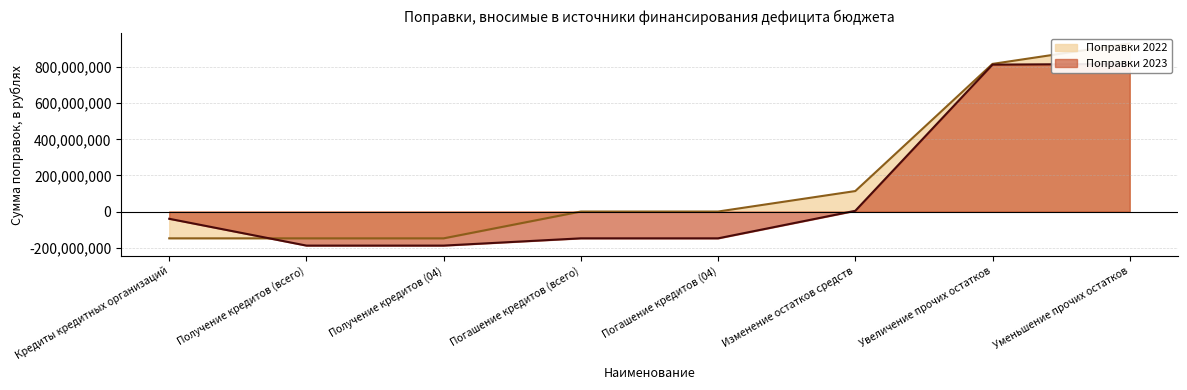

Which series changed the most between Изменение остатков средств and Увеличение прочих остатков?

Поправки 2023